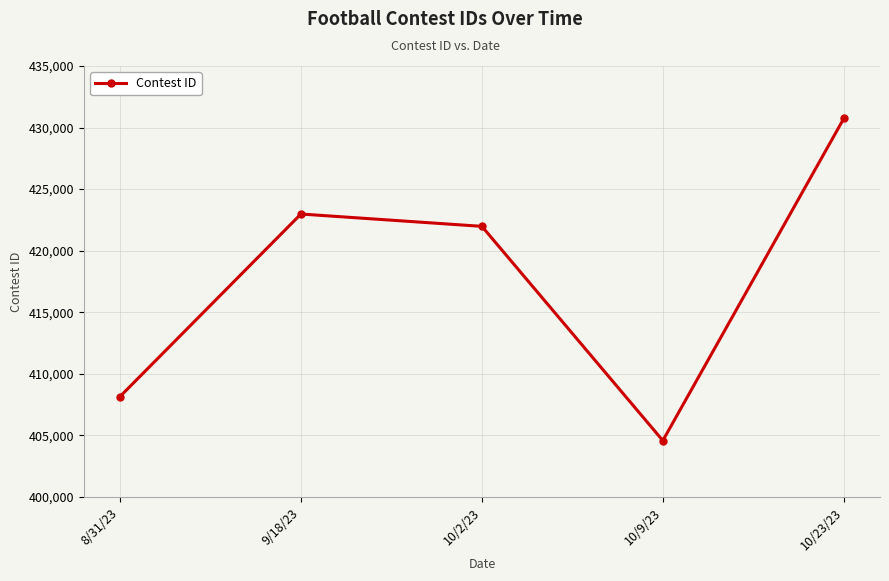

List the labels in order of value, largest first.

10/23/23, 9/18/23, 10/2/23, 8/31/23, 10/9/23